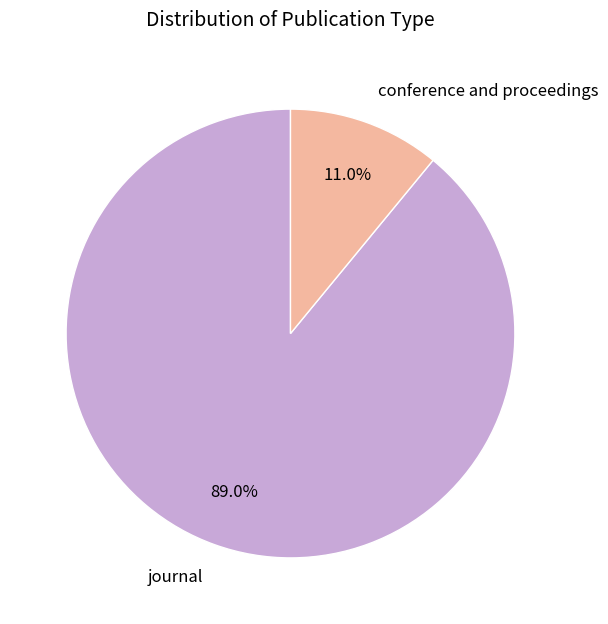

Does journal account for over 50% of the chart?

Yes